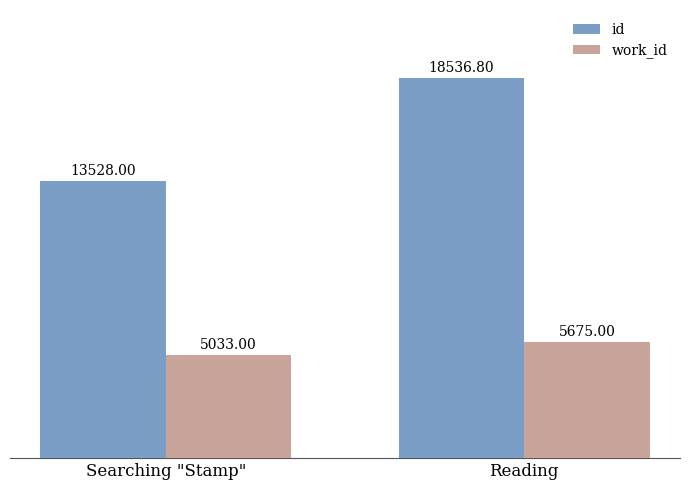

The value of id at Searching "Stamp" is 4559.8. True or false?

False